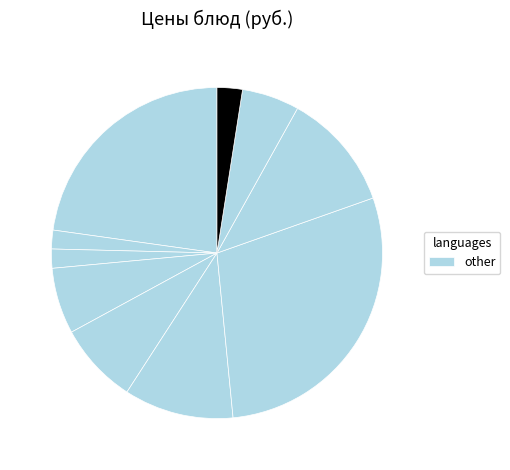

How many segments does this pie chart have?

10